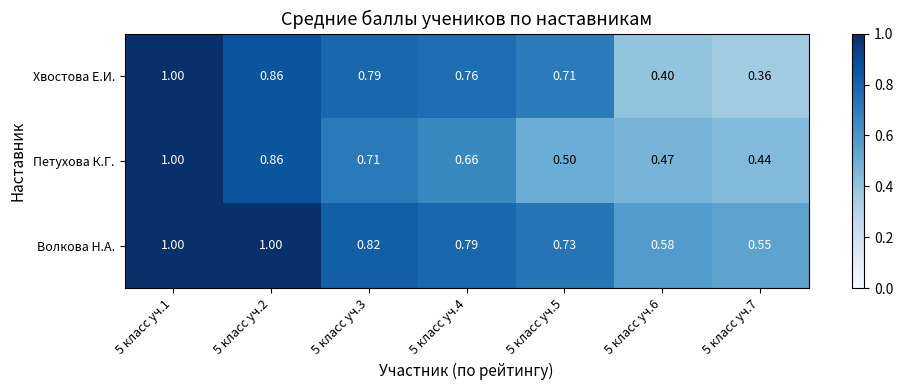

The value of Волкова Н.А. at 5 класс уч.7 is 0.2. True or false?

False